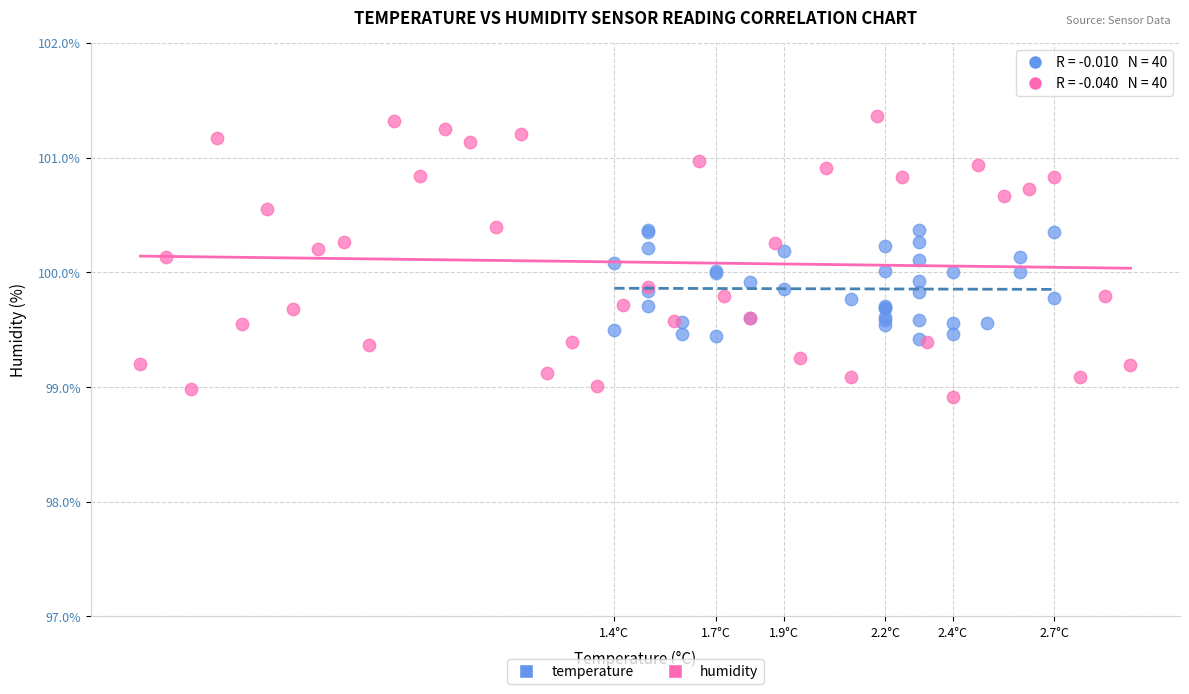

Which series reaches the minimum Y coordinate?

humidity